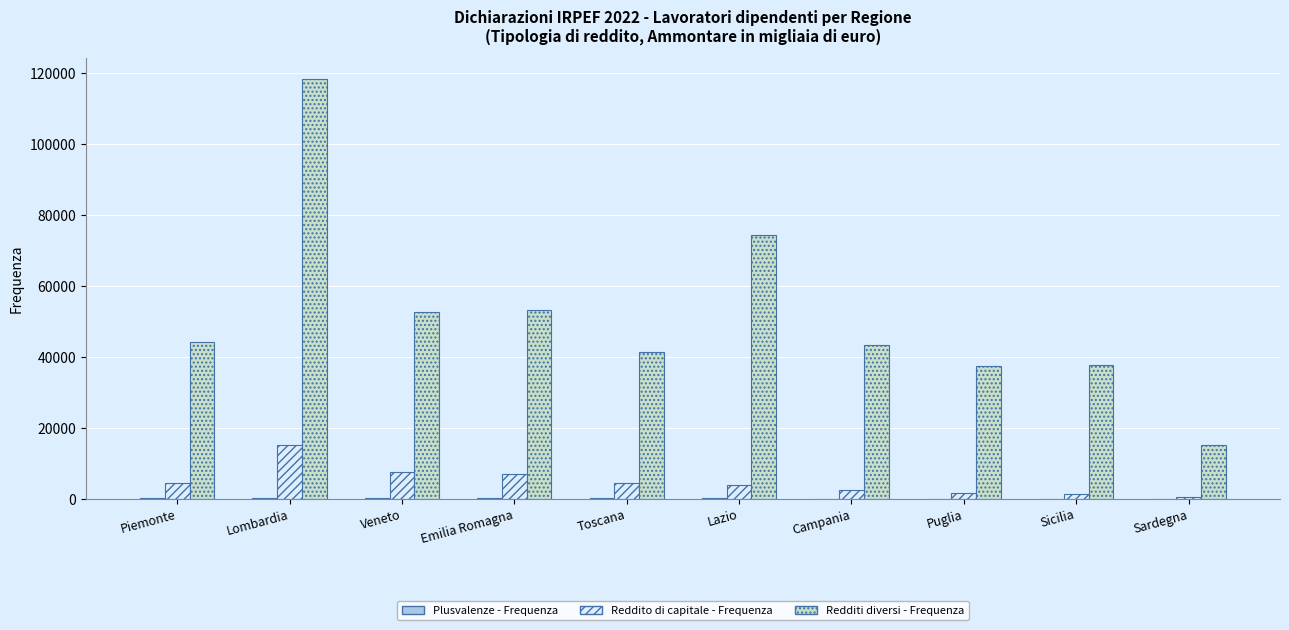

Between Emilia Romagna and Toscana, which series saw the biggest shift?

Redditi diversi - Frequenza